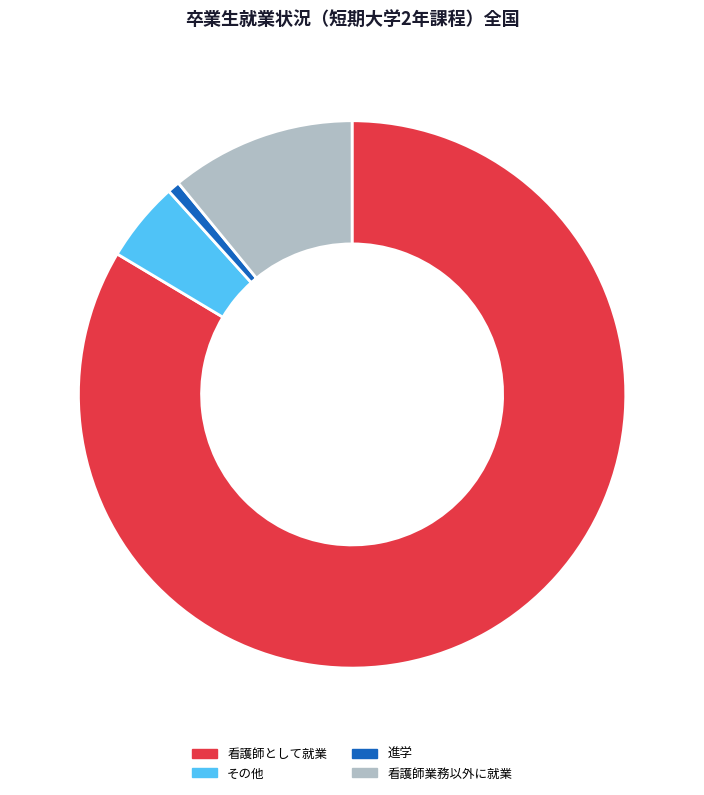

The 看護師として就業 slice represents 84% of the pie. True or false?

True